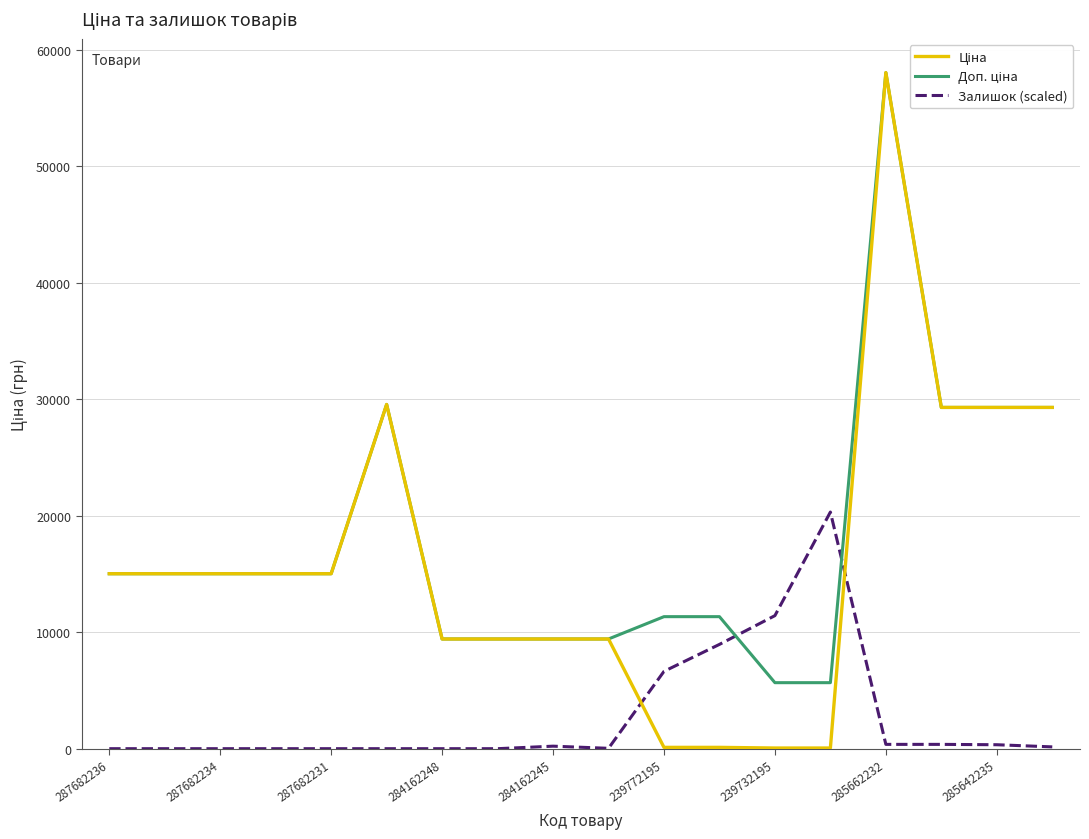

What is the maximum value shown in the chart?

58037.0